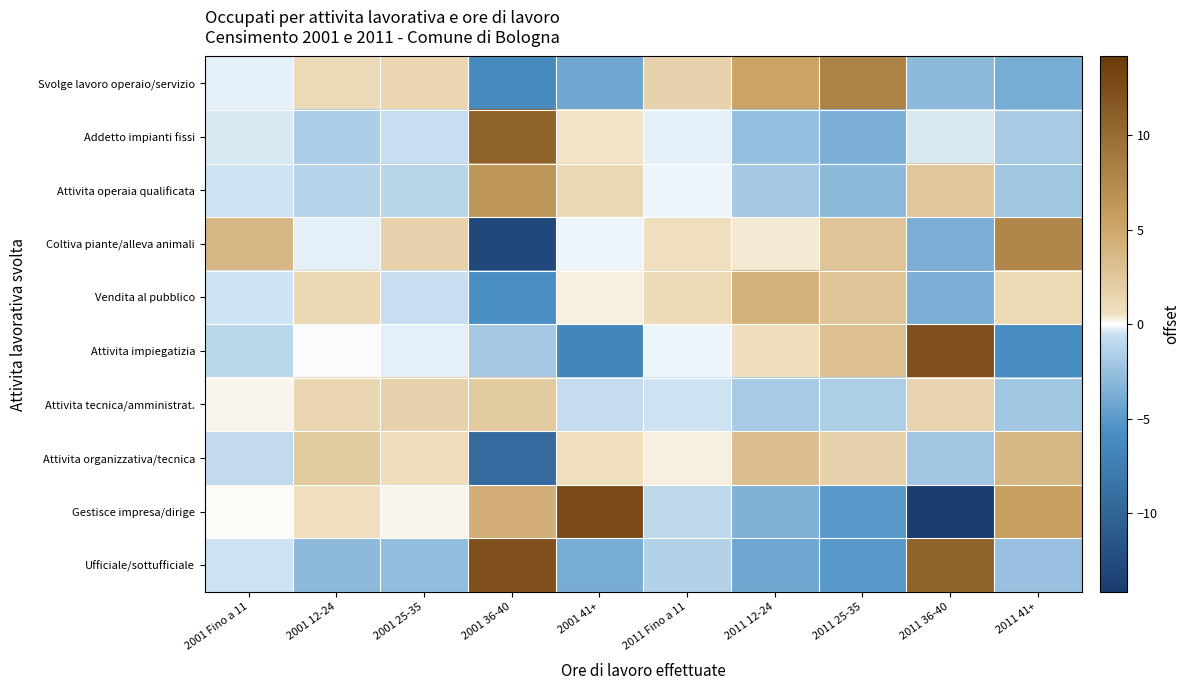

Count the number of categories in the chart.

10